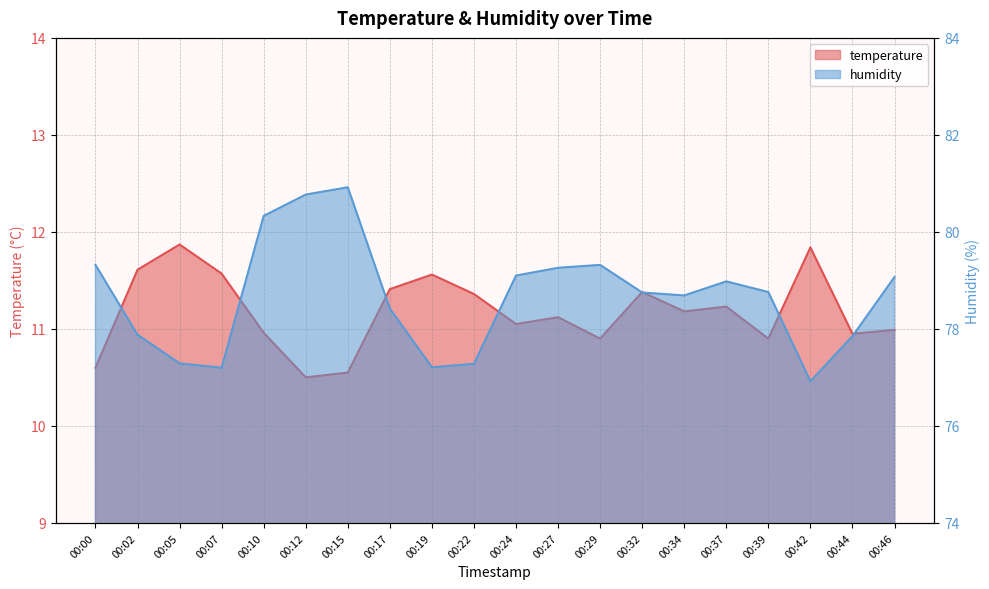

Reading left to right, what are all the values shown in this chart?

temperature: 00:00=10.6	00:02=11.6	00:05=11.9	00:07=11.6	00:10=11.0	00:12=10.5	00:15=10.6	00:17=11.4	00:19=11.6	00:22=11.4	00:24=11.1	00:27=11.1	00:29=10.9	00:32=11.4	00:34=11.2	00:37=11.2	00:39=10.9	00:42=11.8	00:44=10.9	00:46=11.0
humidity: 00:00=79.3	00:02=77.9	00:05=77.3	00:07=77.2	00:10=80.3	00:12=80.8	00:15=80.9	00:17=78.4	00:19=77.2	00:22=77.3	00:24=79.1	00:27=79.3	00:29=79.3	00:32=78.8	00:34=78.7	00:37=79.0	00:39=78.8	00:42=76.9	00:44=77.8	00:46=79.1